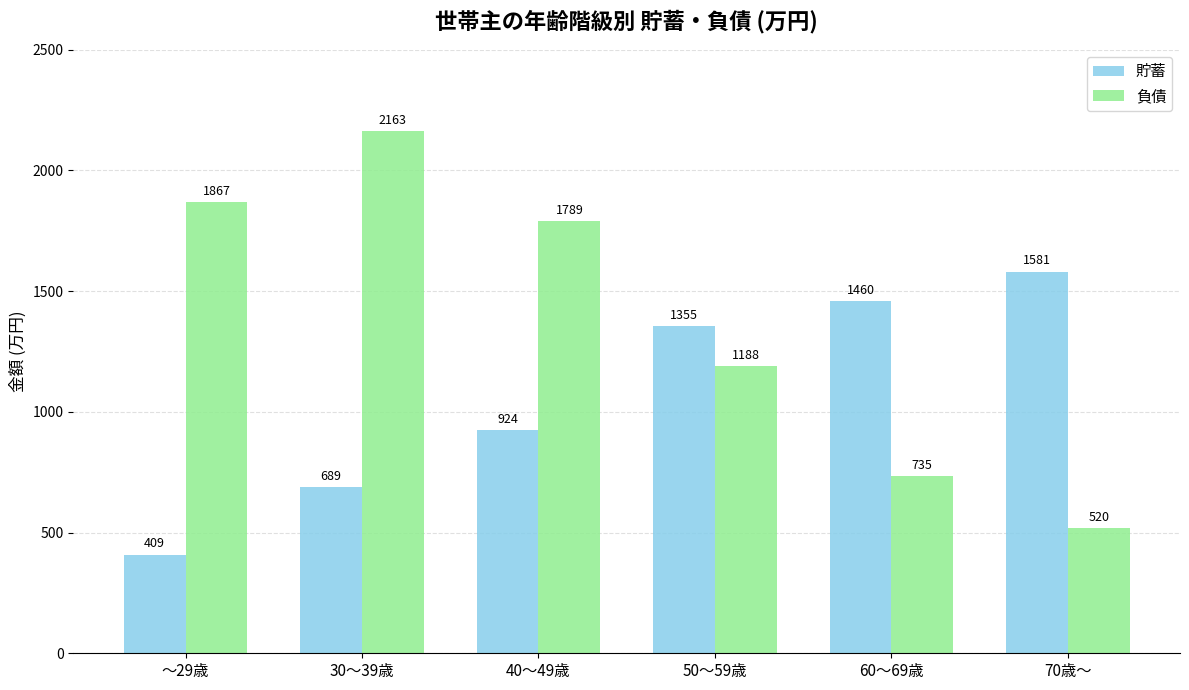

Which series has the largest total across all categories?

負債